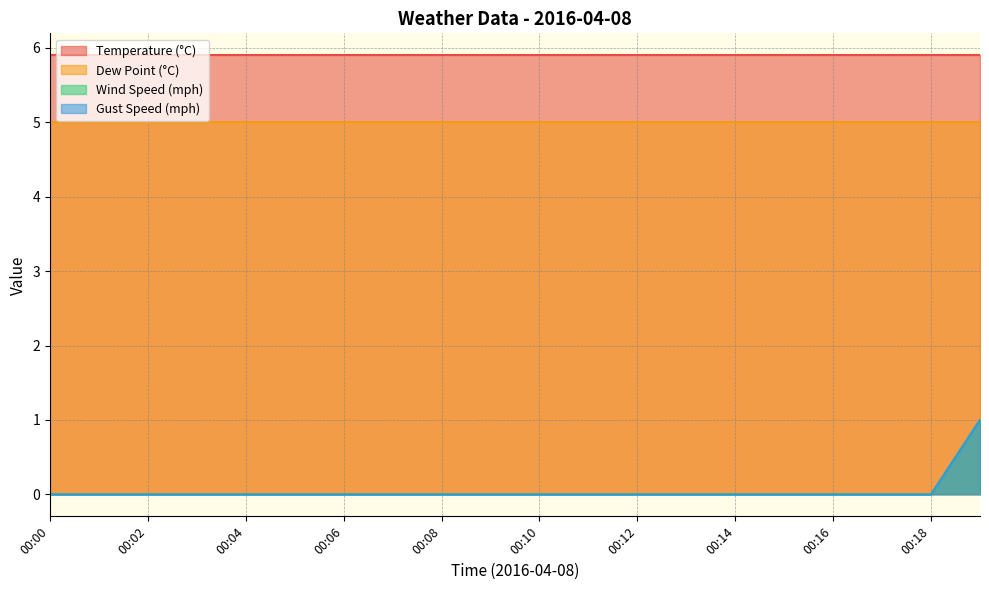

Is it true that gust_mph equals 0 at 00:13?

False